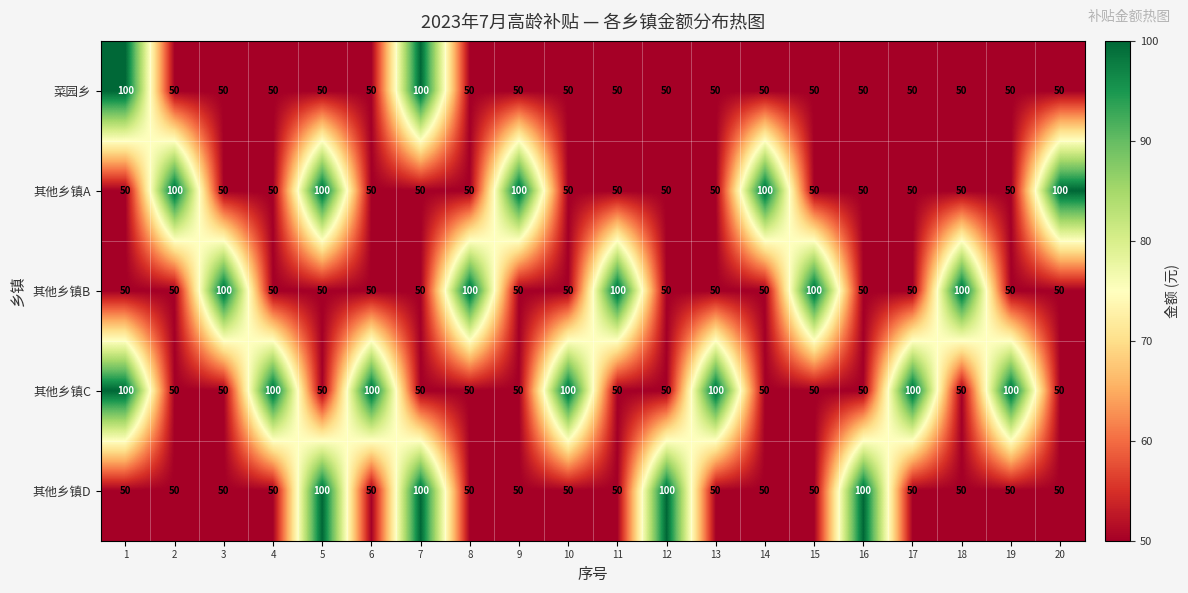

What is the sum of all 其他乡镇D values?

1200